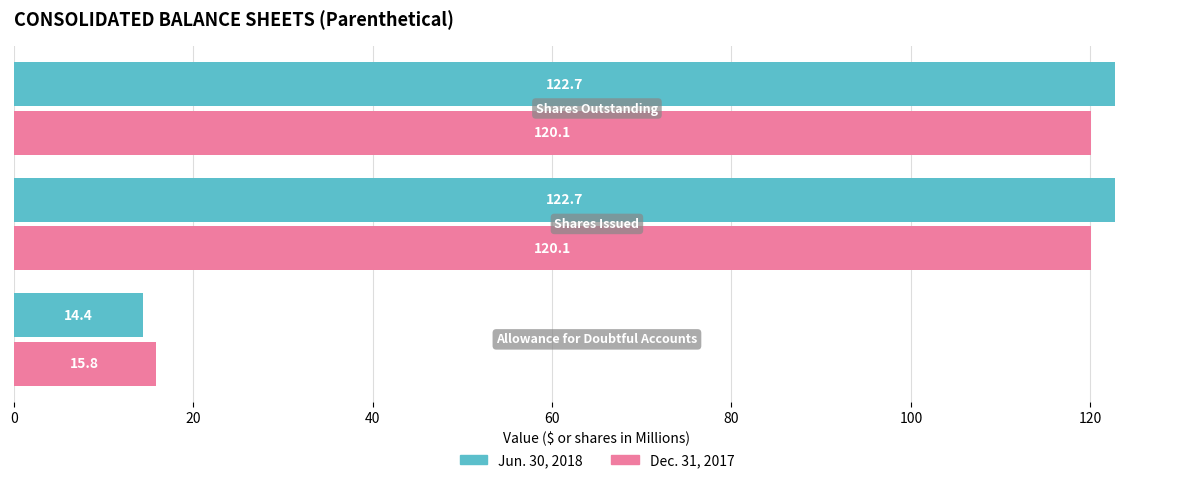

What is the difference between the maximum and minimum values in the Dec. 31, 2017 series?

104.3